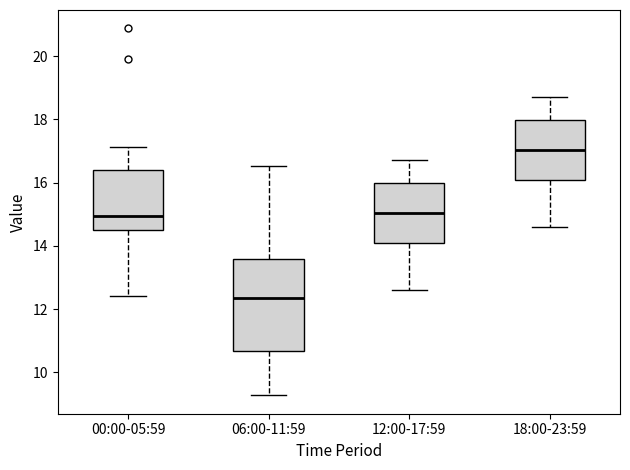

Which box is the tallest, from its lower edge to its upper edge?

06:00-11:59